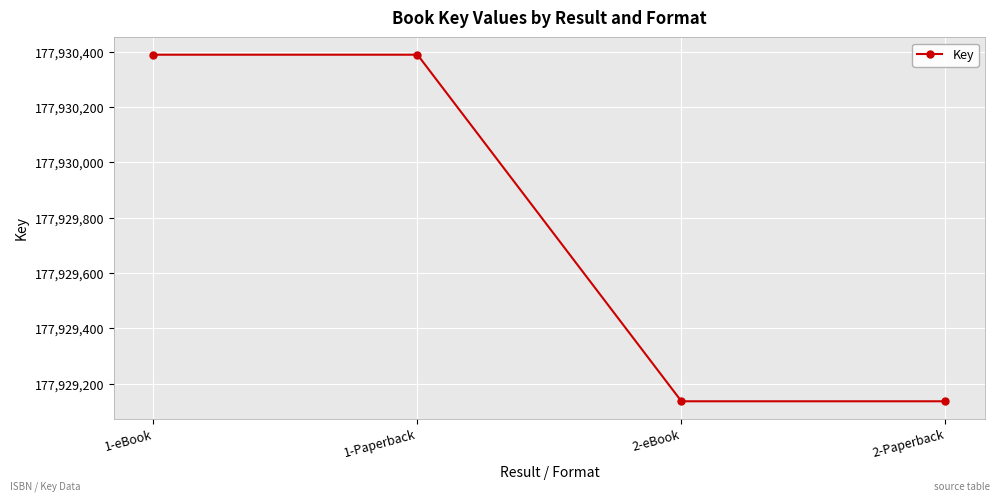

What is the difference between the maximum and minimum values?

1252